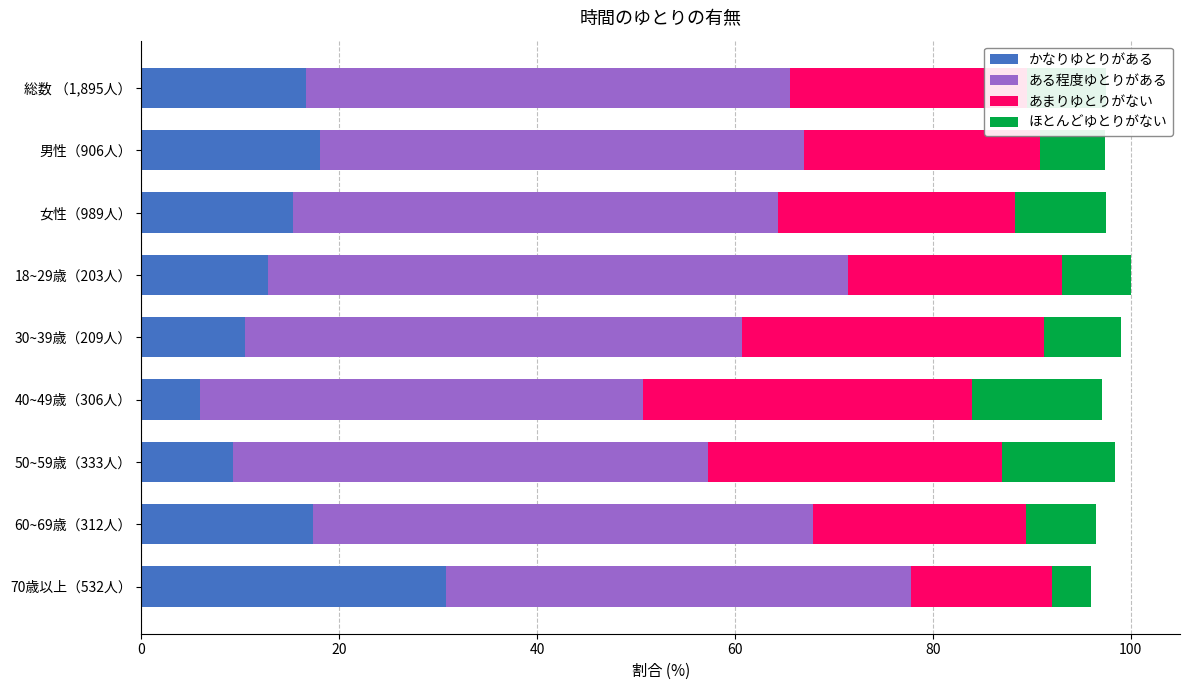

What is the total value across all series at 70歳以上（532人）?

96.0